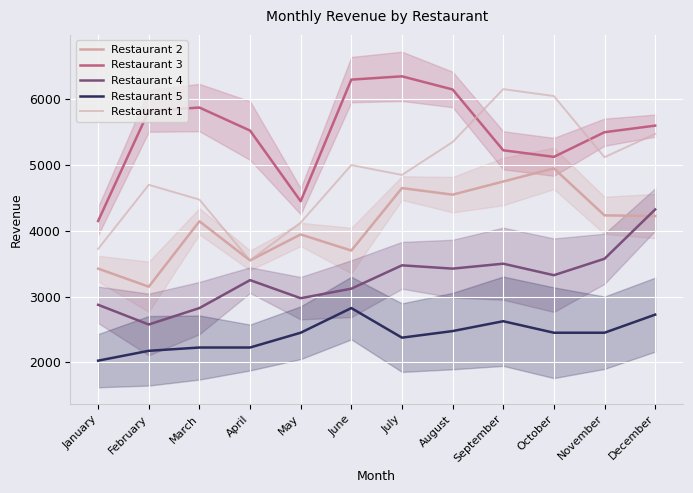

Rank the categories by Restaurant 2 value from lowest to highest.

February, January, April, June, May, March, December, November, August, July, September, October